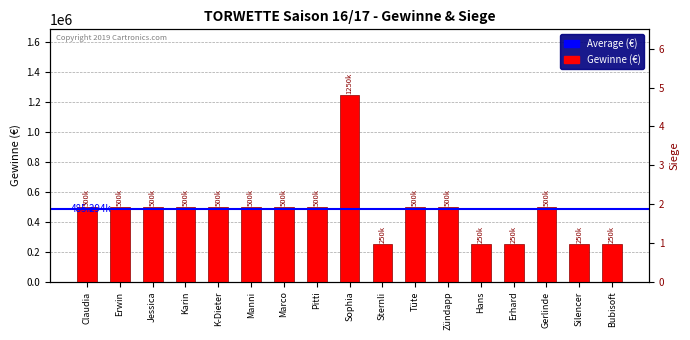

Reading left to right, what are all the values shown in this chart?

Claudia=500000	Erwin=500000	Jessica=500000	Karin=500000	K-Dieter=500000	Manni=500000	Marco=500000	Pitti=500000	Sophia=1250000	Sternli=250000	Tüte=500000	Zündapp=500000	Hans=250000	Erhard=250000	Gerlinde=500000	Silencer=250000	Bubisoft=250000